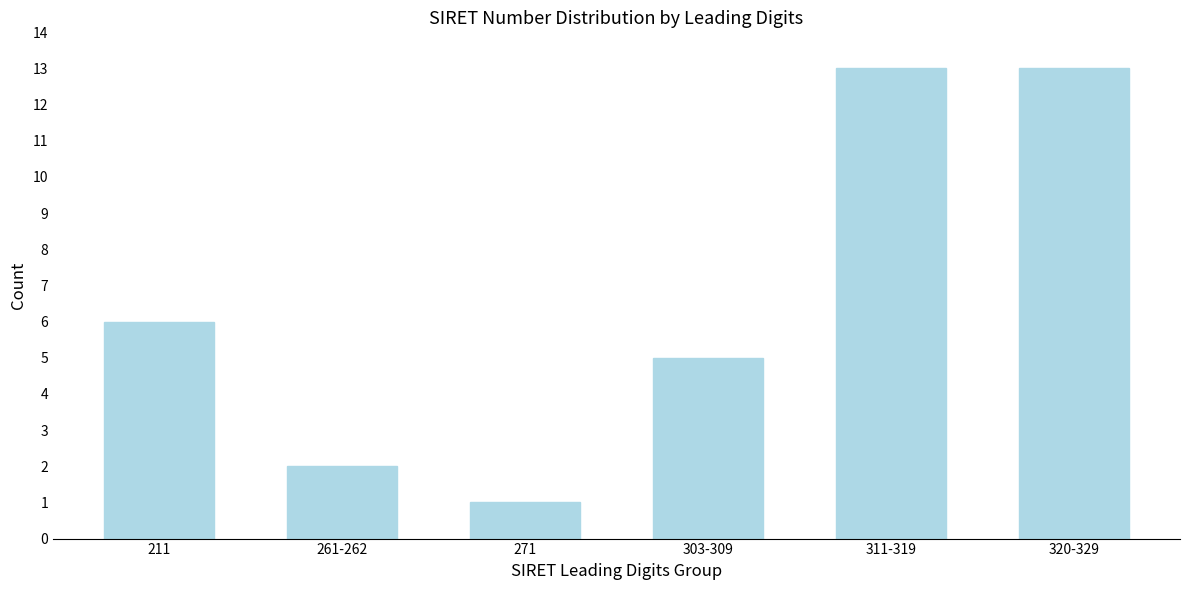

Reading left to right, list all the values displayed in this chart.

6	2	1	5	13	13